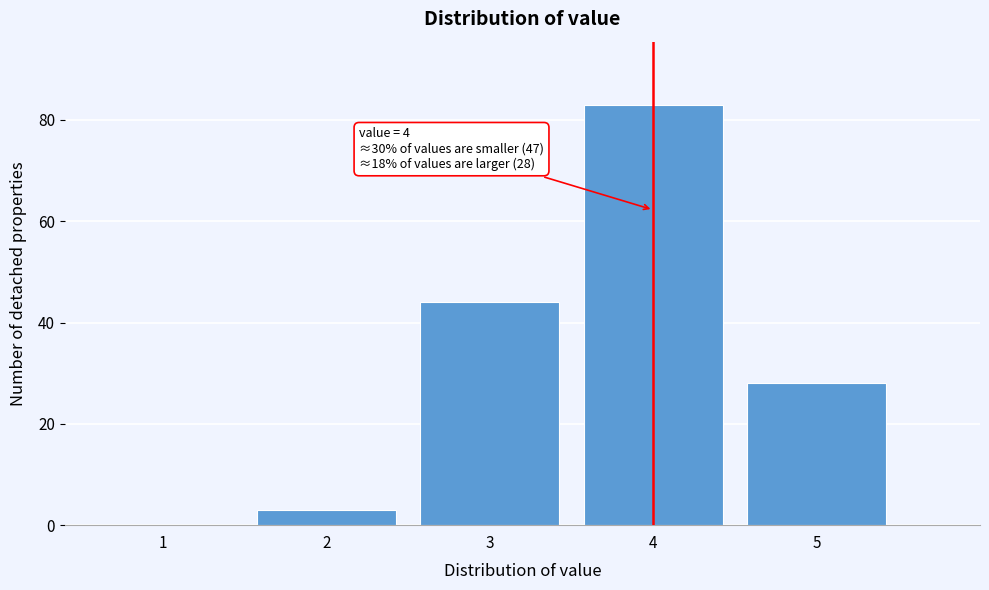

Reading left to right, list all the values displayed in this chart.

1=0	2=3	3=44	4=83	5=28